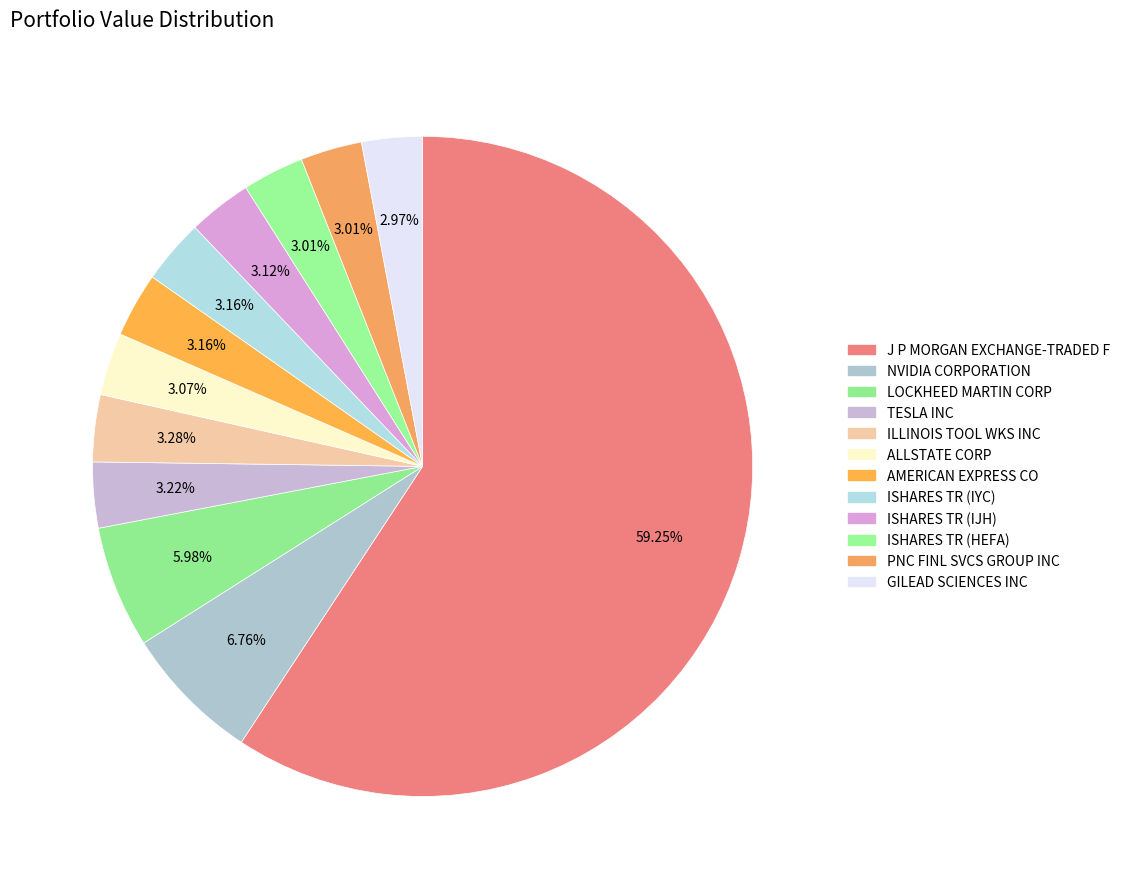

True or false: AMERICAN EXPRESS CO accounts for 3% of the total.

True